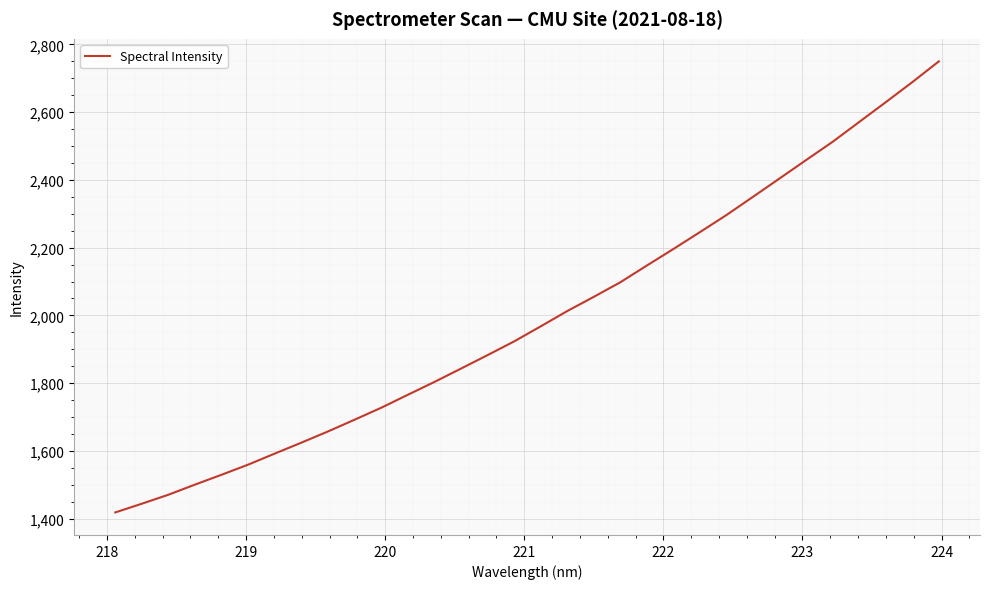

What is the minimum value shown in the chart?

1418.3